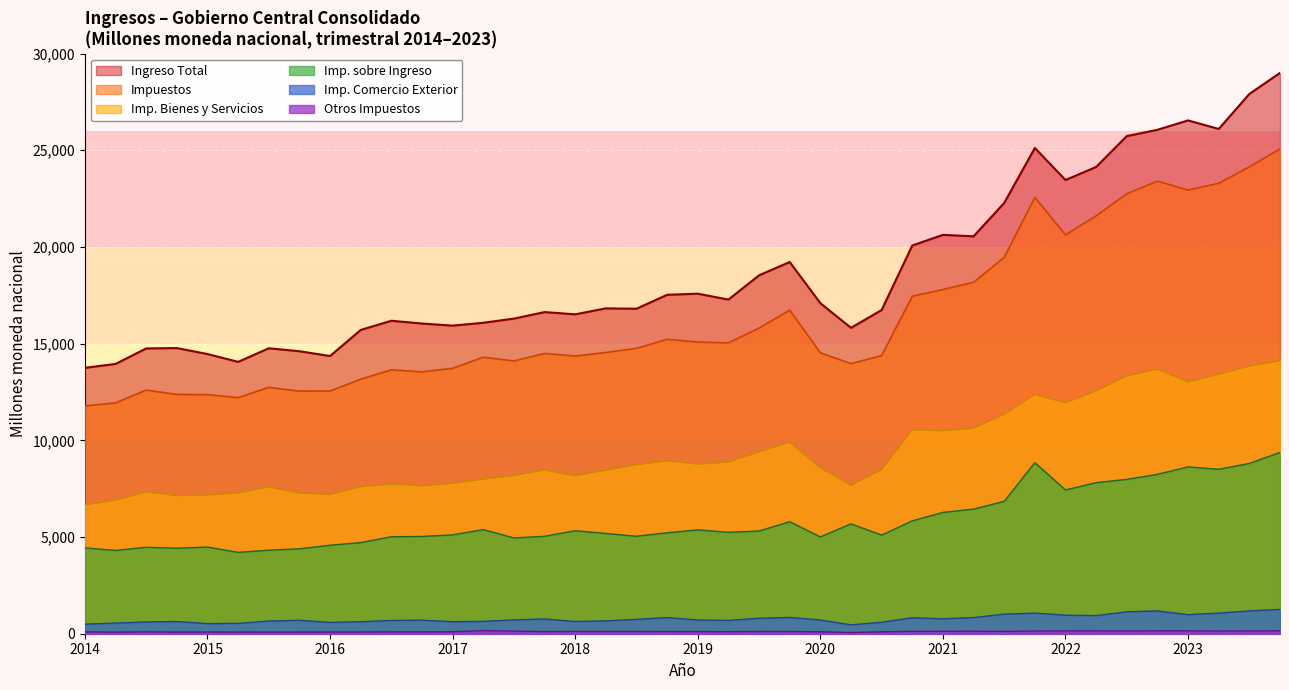

At how many categories does at least one series exceed 18163?

15